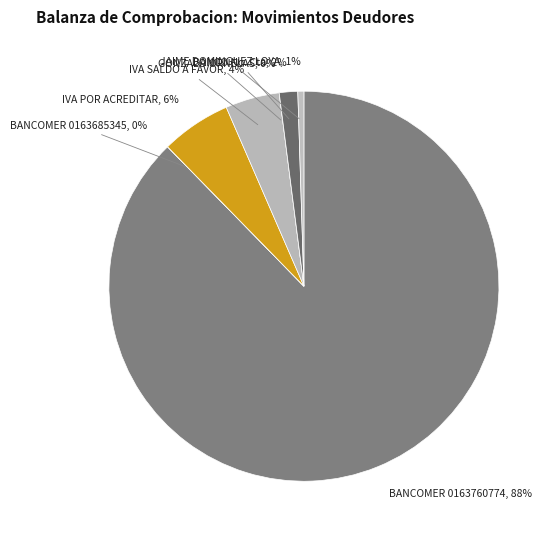

To the nearest percent, what is the difference between the BANCO No. Cta and IVA SALDO A FAVOR slice percentages?

3%